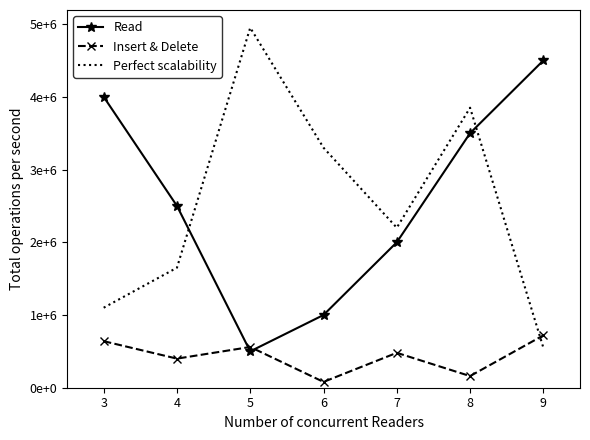

What is the difference between the maximum and minimum values in the Perfect scalability series?

4400000